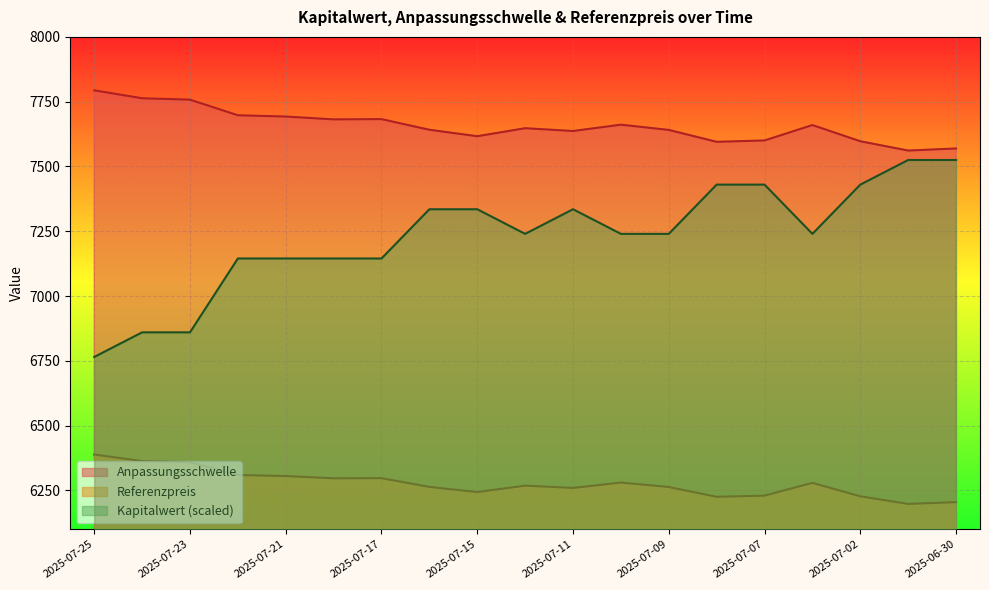

What is the difference between the Kapitalwert values at 2025-07-25 and 2025-07-01?

760.0